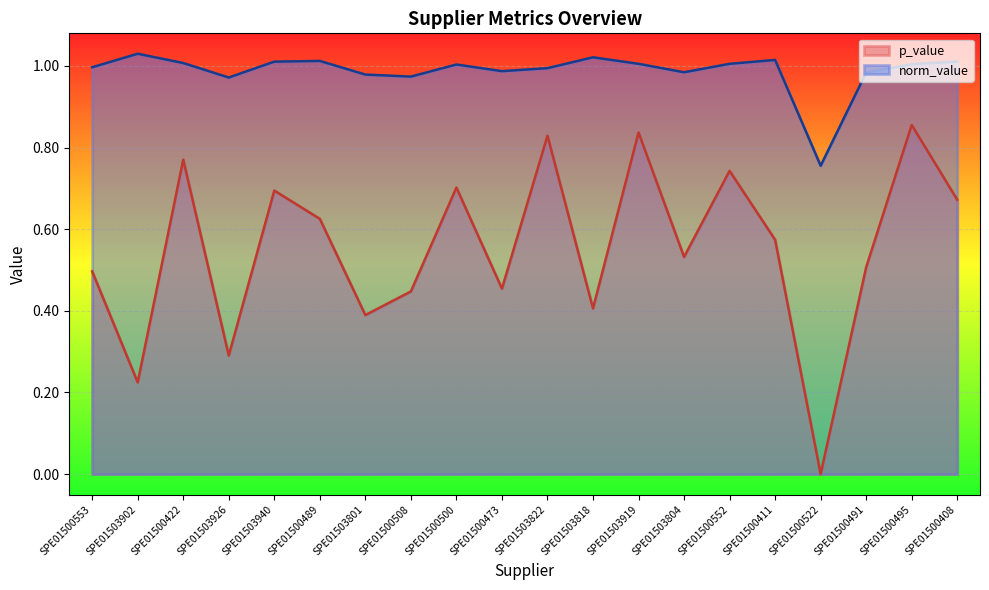

Reading left to right, extract all data points from this chart.

norm_value: SPE01500553=1.0	SPE01503902=1.0	SPE01500422=1.0	SPE01503926=1.0	SPE01503940=1.0	SPE01500489=1.0	SPE01503801=1.0	SPE01500508=1.0	SPE01500500=1.0	SPE01500473=1.0	SPE01503822=1.0	SPE01503818=1.0	SPE01503919=1.0	SPE01503804=1.0	SPE01500552=1.0	SPE01500411=1.0	SPE01500522=0.8	SPE01500491=1.0	SPE01500495=1.0	SPE01500408=1.0
p_value: SPE01500553=0.5	SPE01503902=0.2	SPE01500422=0.8	SPE01503926=0.3	SPE01503940=0.7	SPE01500489=0.6	SPE01503801=0.4	SPE01500508=0.4	SPE01500500=0.7	SPE01500473=0.5	SPE01503822=0.8	SPE01503818=0.4	SPE01503919=0.8	SPE01503804=0.5	SPE01500552=0.7	SPE01500411=0.6	SPE01500522=0.0	SPE01500491=0.5	SPE01500495=0.9	SPE01500408=0.7